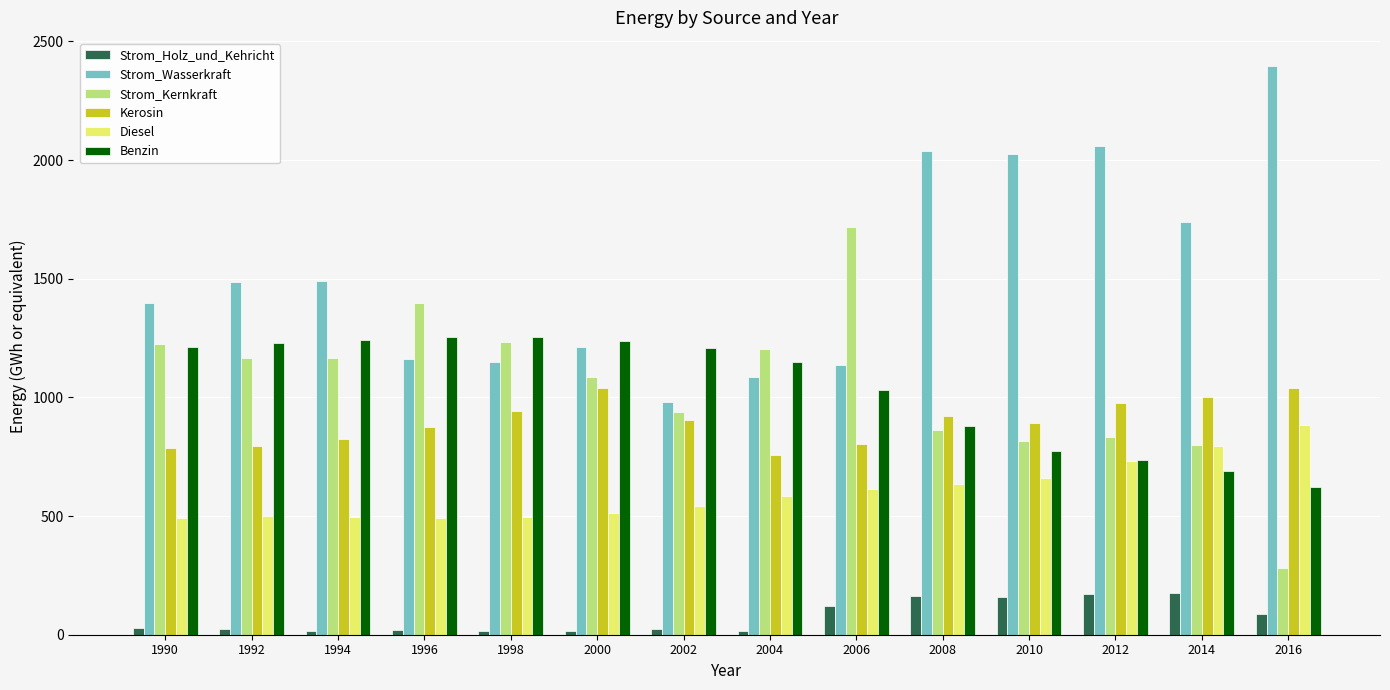

At how many categories does at least one series exceed 230?

14